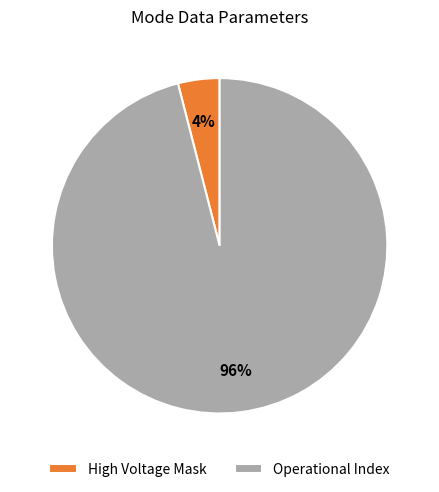

Does any single category account for the majority?

Yes